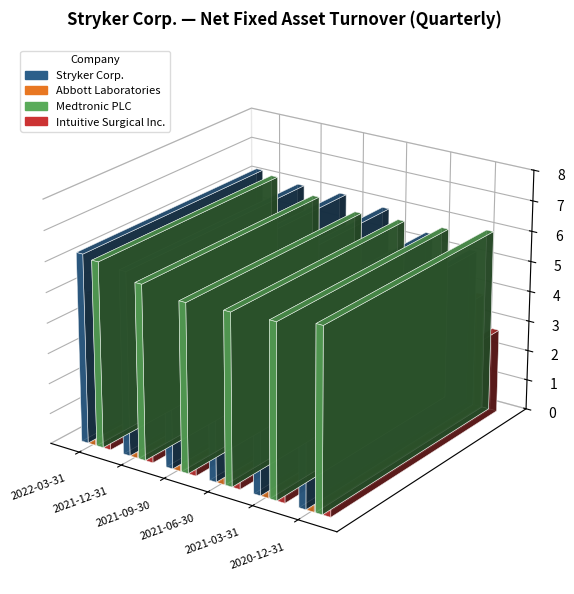

The Medtronic PLC series shows 3.1 at 2021-09-30. True or false?

False